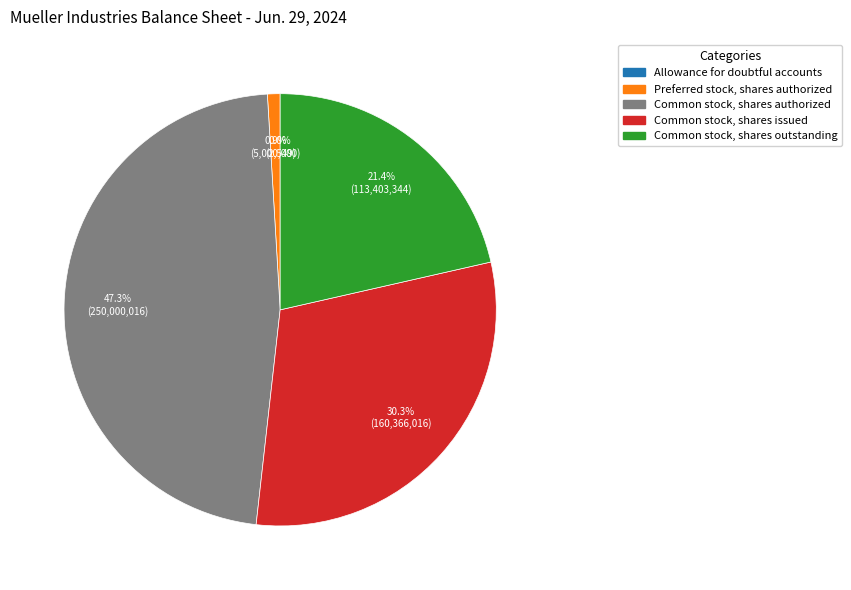

Does Common stock, shares issued represent more than half of the total?

No